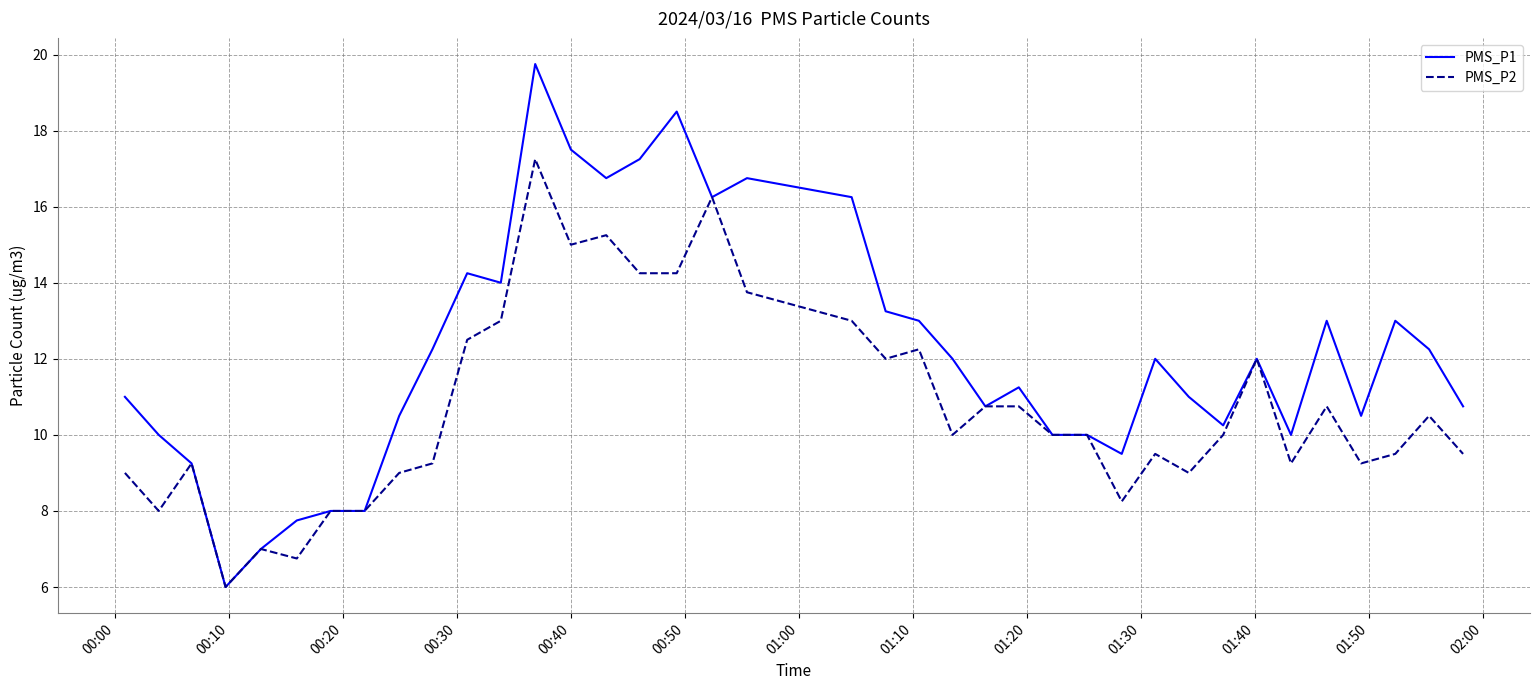

Which series has the largest total across all categories?

PMS_P1